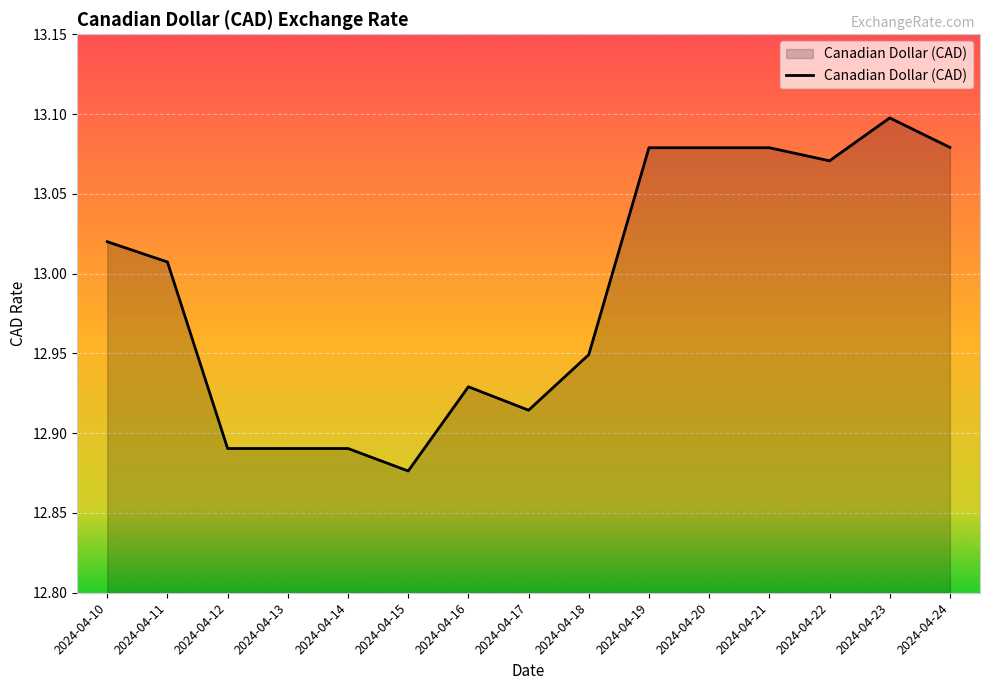

Which label corresponds to the smallest value in the chart?

2024-04-15